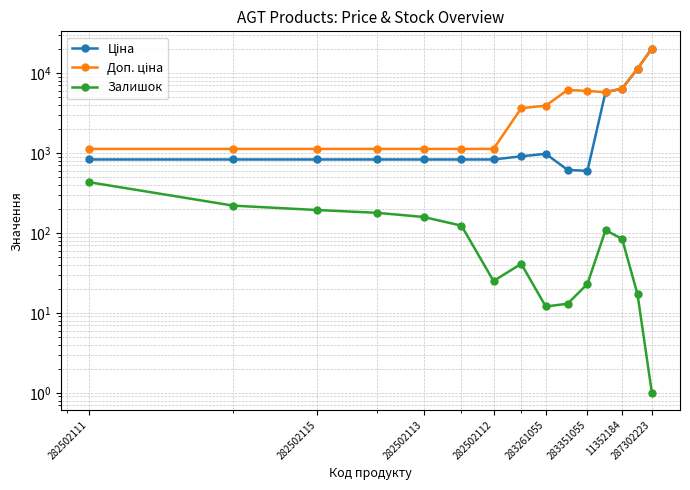

The value of Залишок at 282502115 is 83.6. True or false?

False